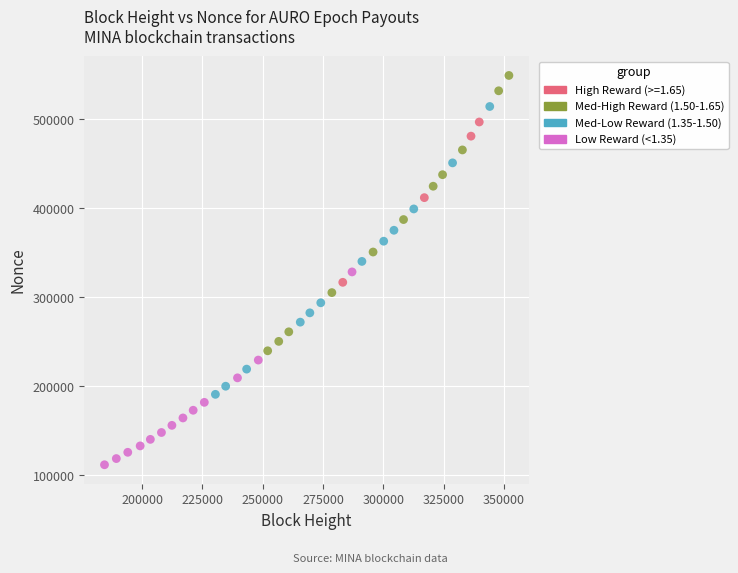

Which series contains the lowest Y value?

Low Reward (<1.35)